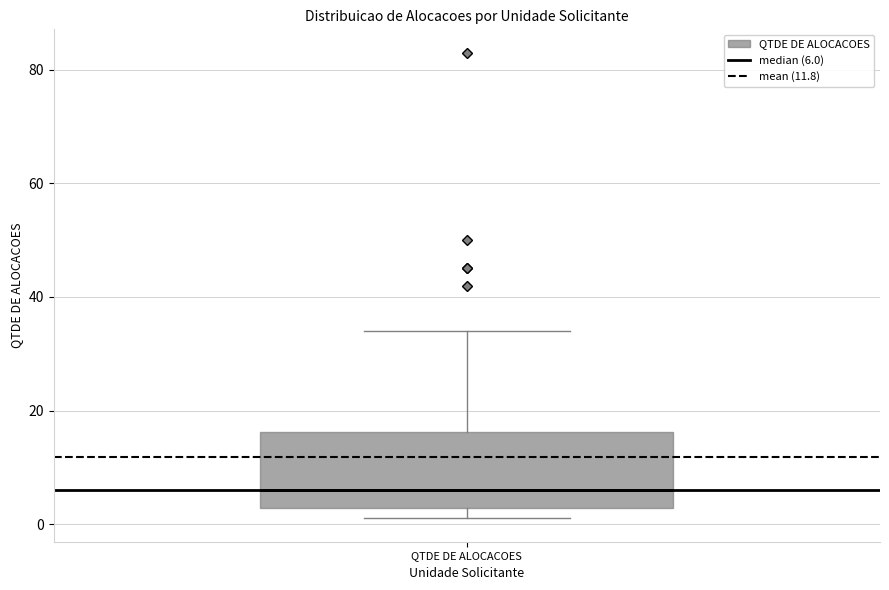

Where is the upper edge of the box for QTDE DE ALOCACOES on the y-axis? The values are not printed on the chart, so give them approximately, as read against the axis.

16